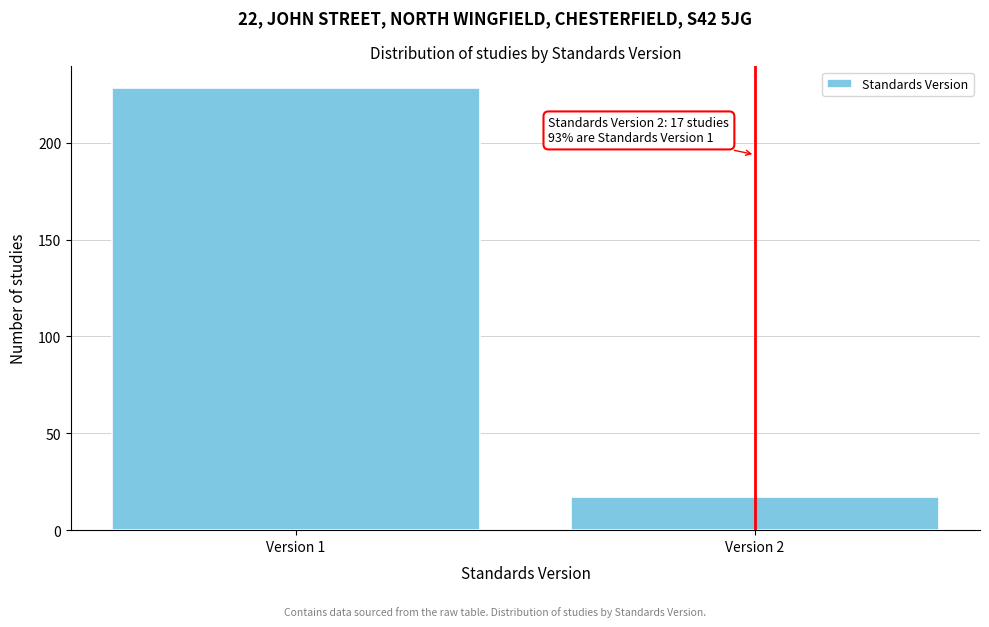

Reading left to right, extract all data points from this chart.

Version 1=228	Version 2=17